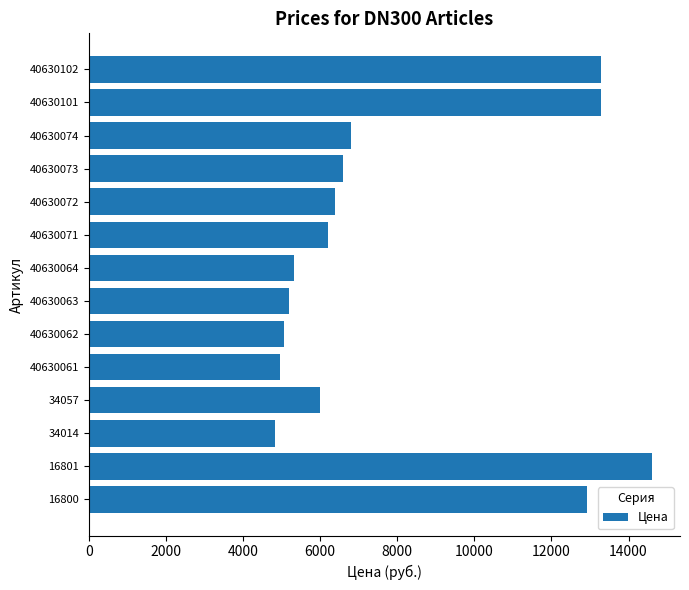

The chart shows a value of 7164 at 34014. True or false?

False